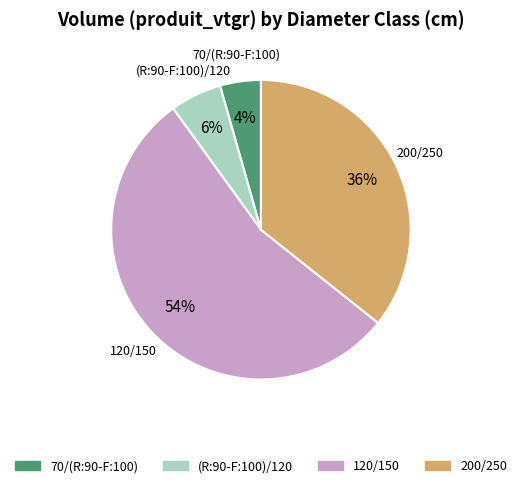

Does 200/250 account for over 50% of the chart?

No